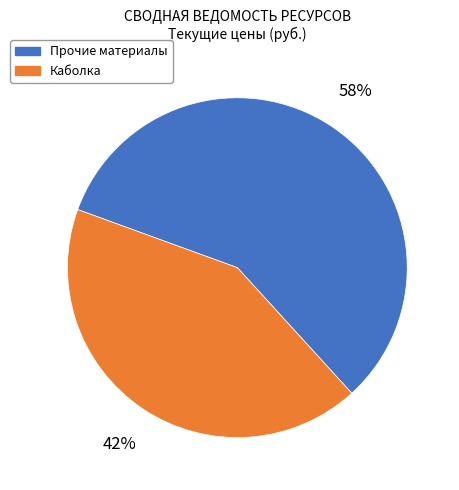

What is the smallest slice in the pie chart?

Каболка